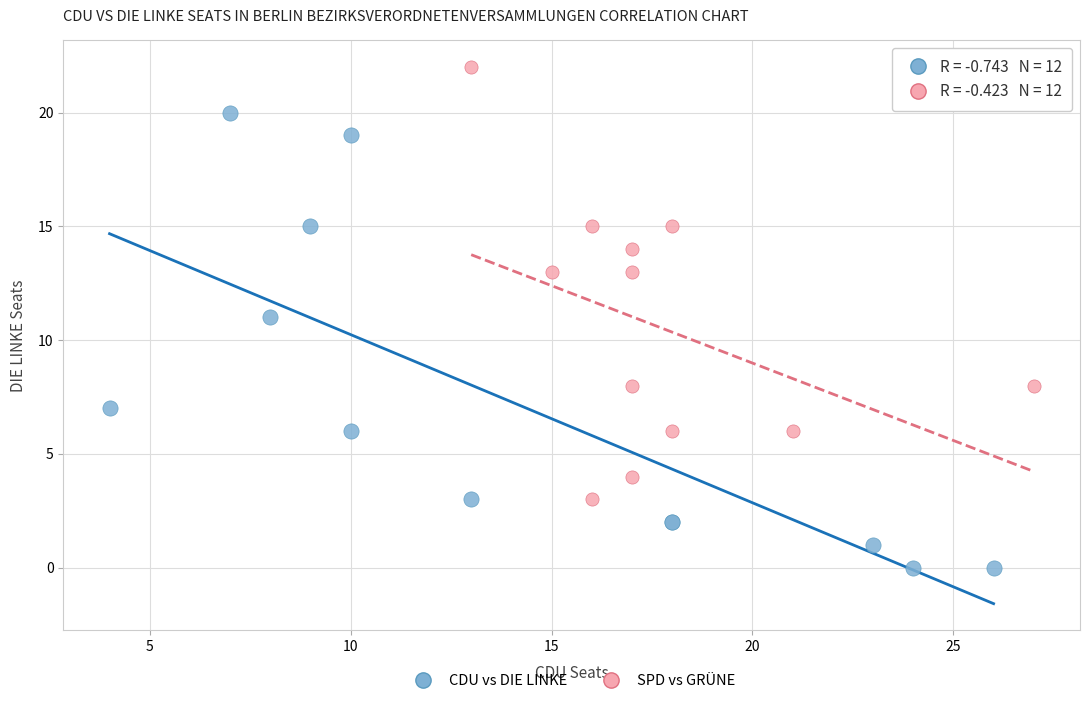

Which series contains the lowest Y value?

CDU vs DIE LINKE